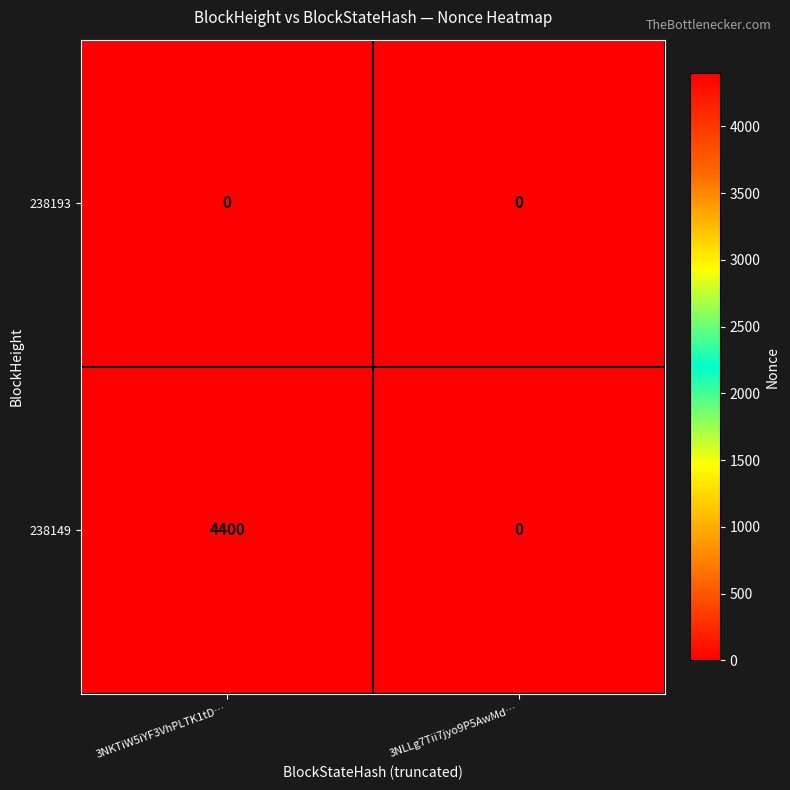

Between 3NKTiW5iYF3VhPLTK1tD… and 3NLLg7Tii7jyo9P5AwMd…, which series saw the biggest shift?

238149